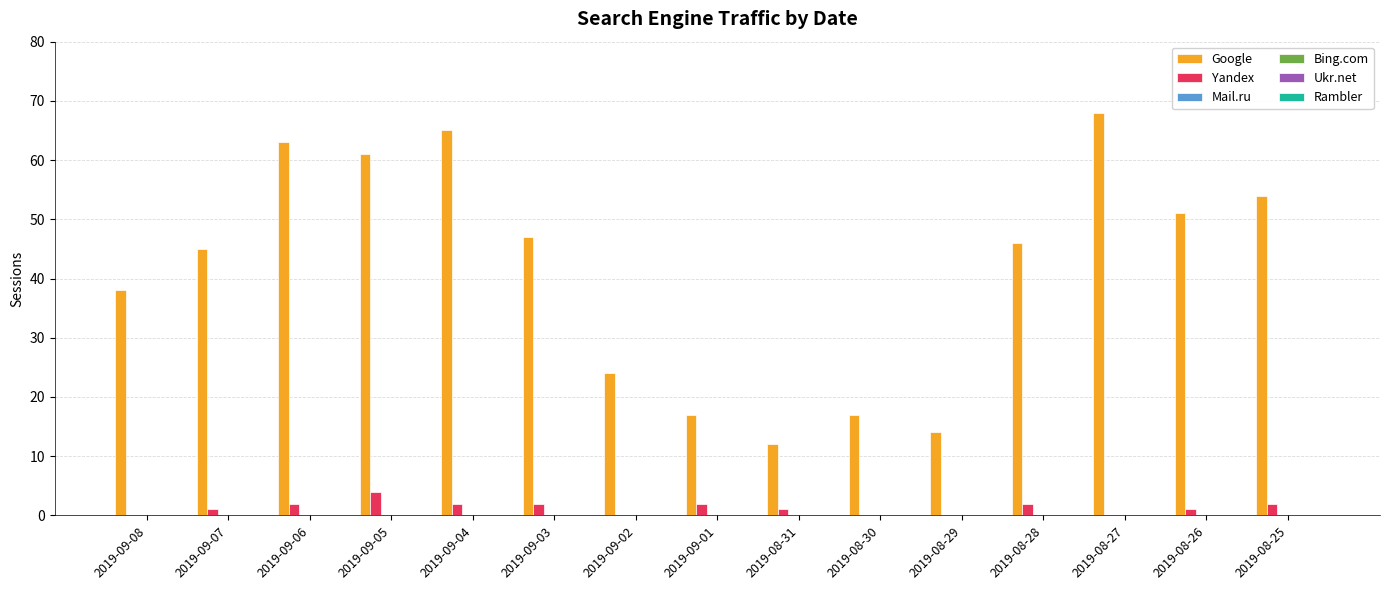

Which series has the largest total across all categories?

Google